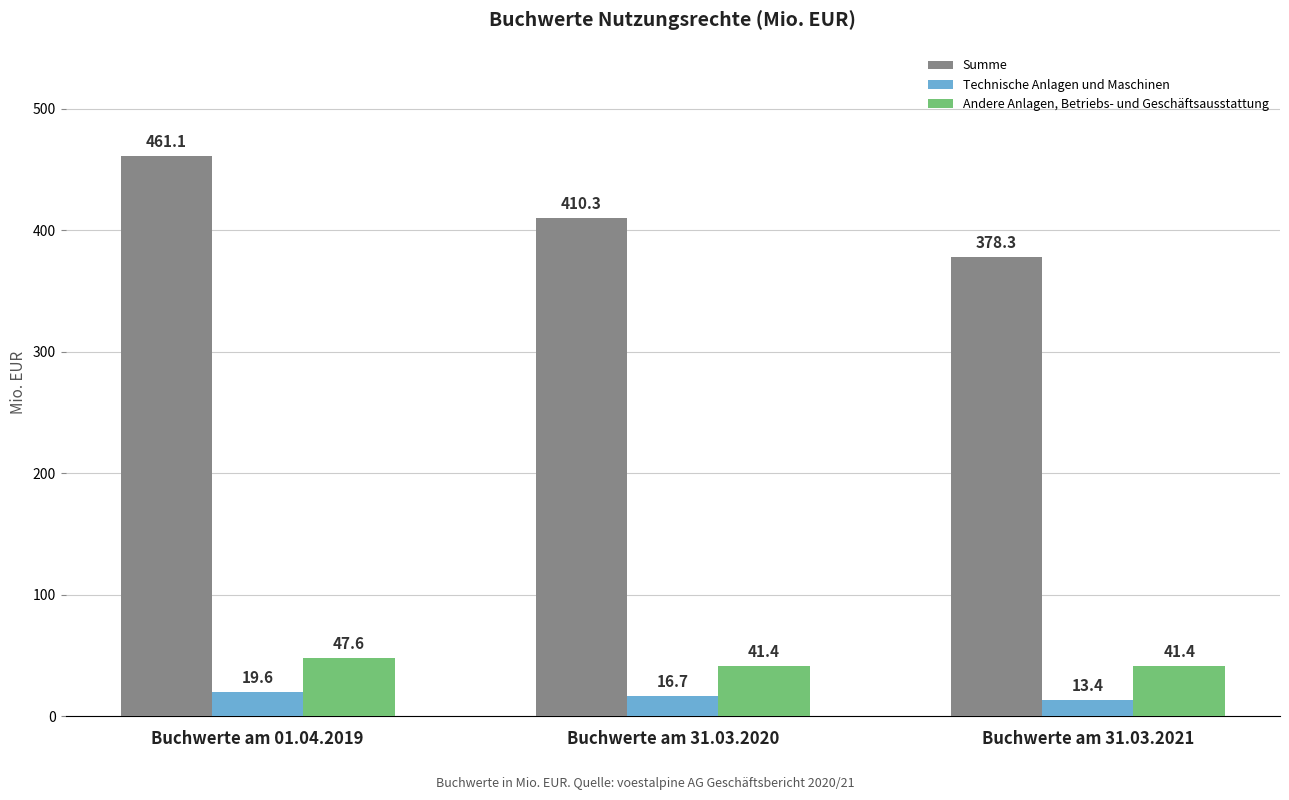

Is it true that Summe equals 712.4 at Buchwerte am 01.04.2019?

False